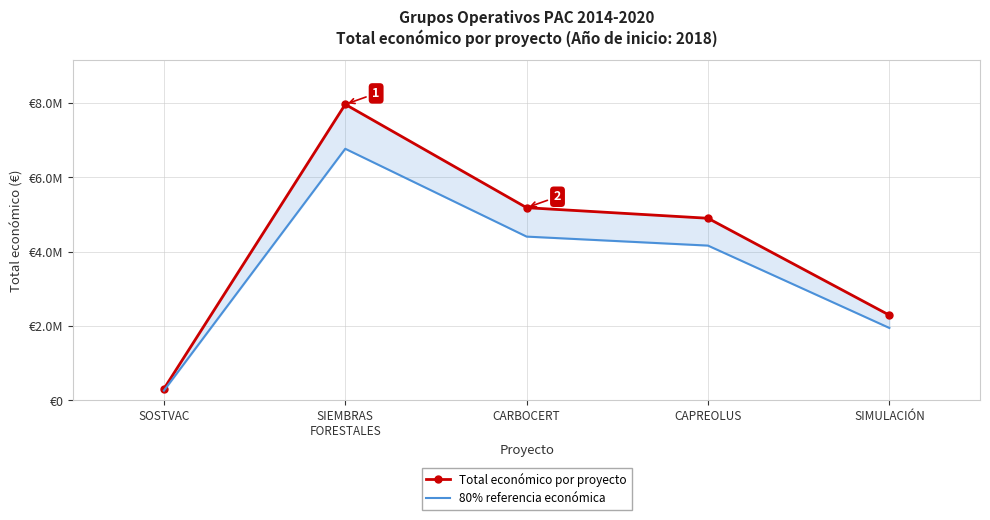

What is the highest value of the 80% referencia económica series?

6772301.0